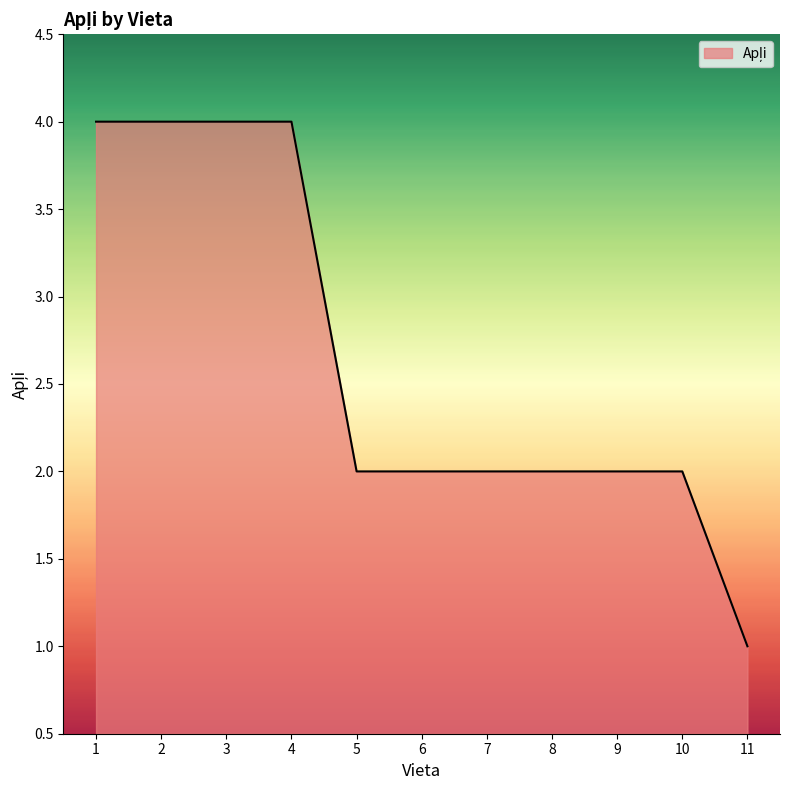

What is the sum of all values?

29